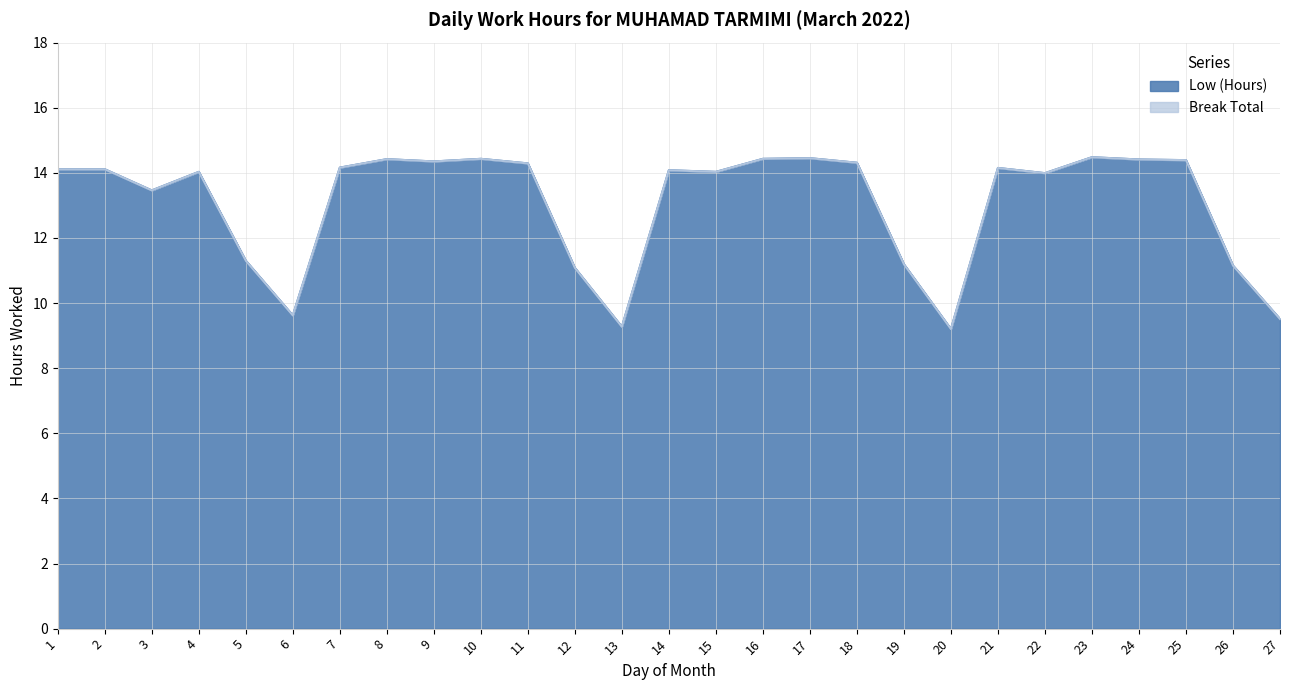

What is the difference between the maximum and minimum values?

5.3